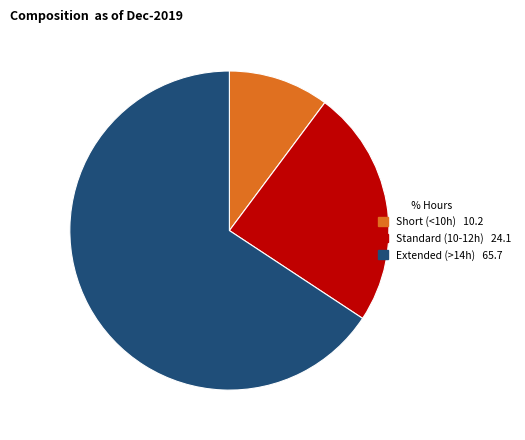

How many segments does this pie chart have?

3